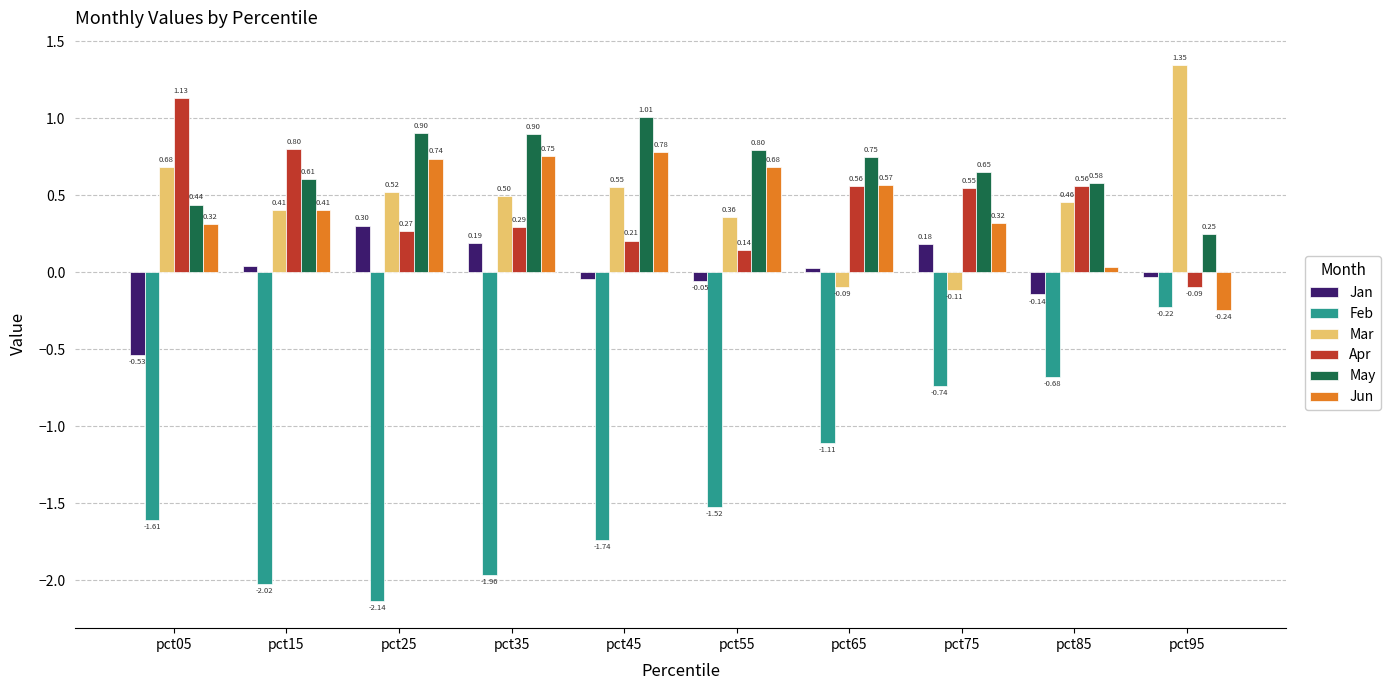

How many data points does each series have?

10